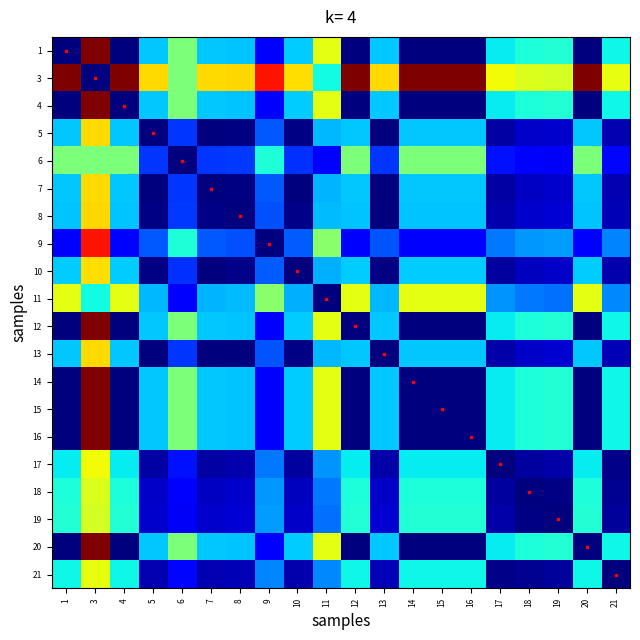

What is the total value across all series at 10?

5969.9